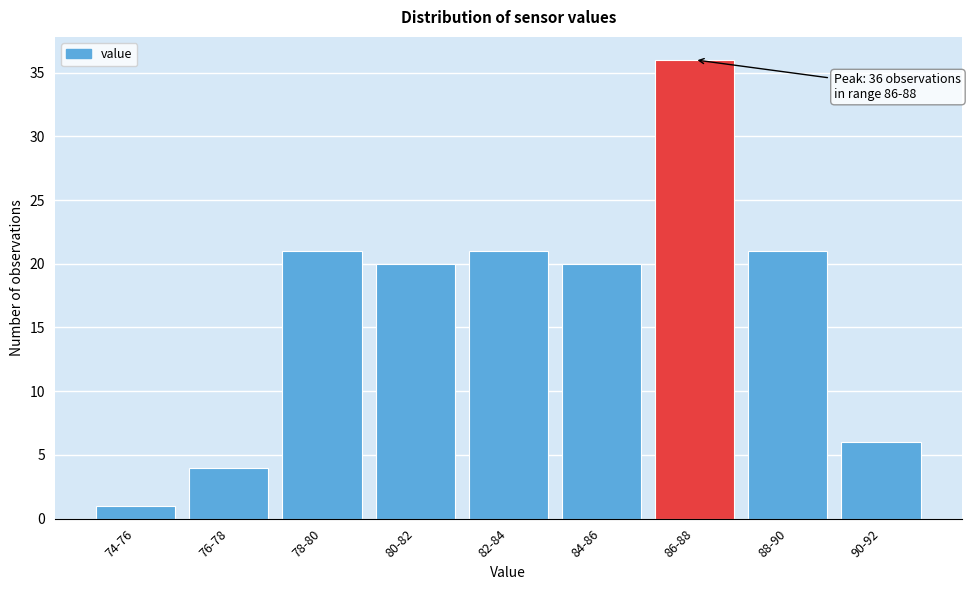

Reading right to left, list all the values displayed in this chart.

6	21	36	20	21	20	21	4	1